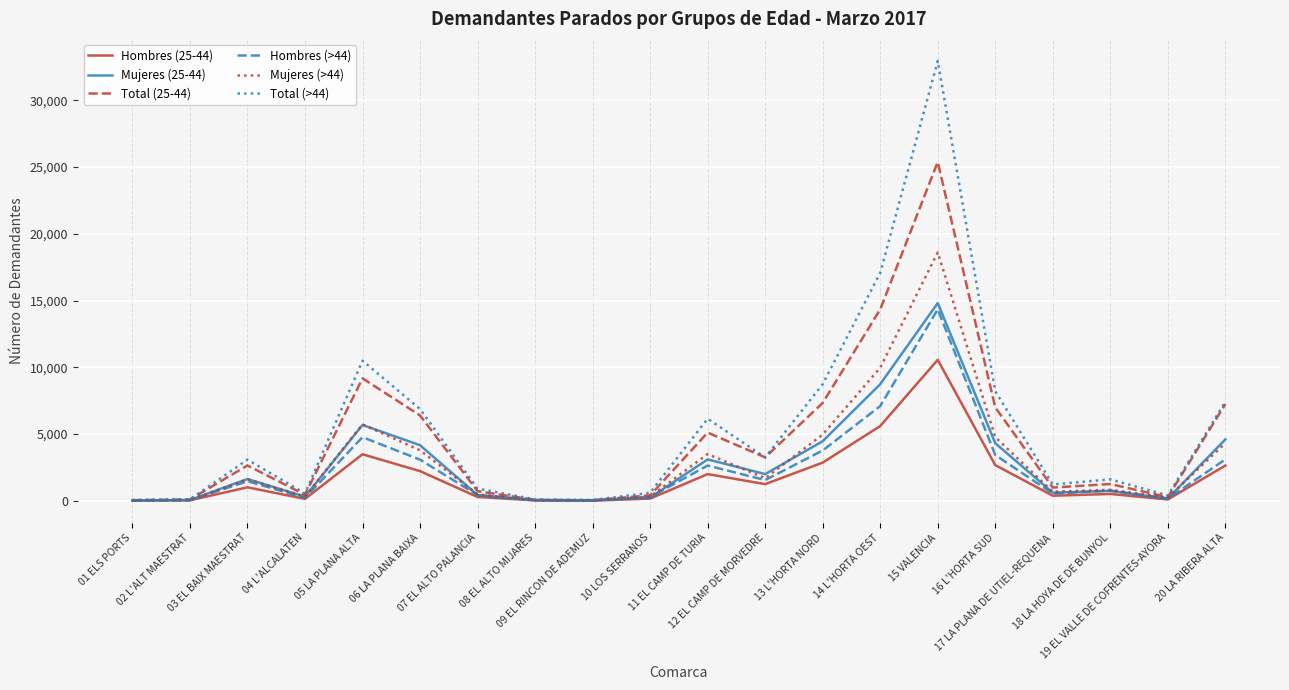

What position from the left is 14 L'HORTA OEST?

14